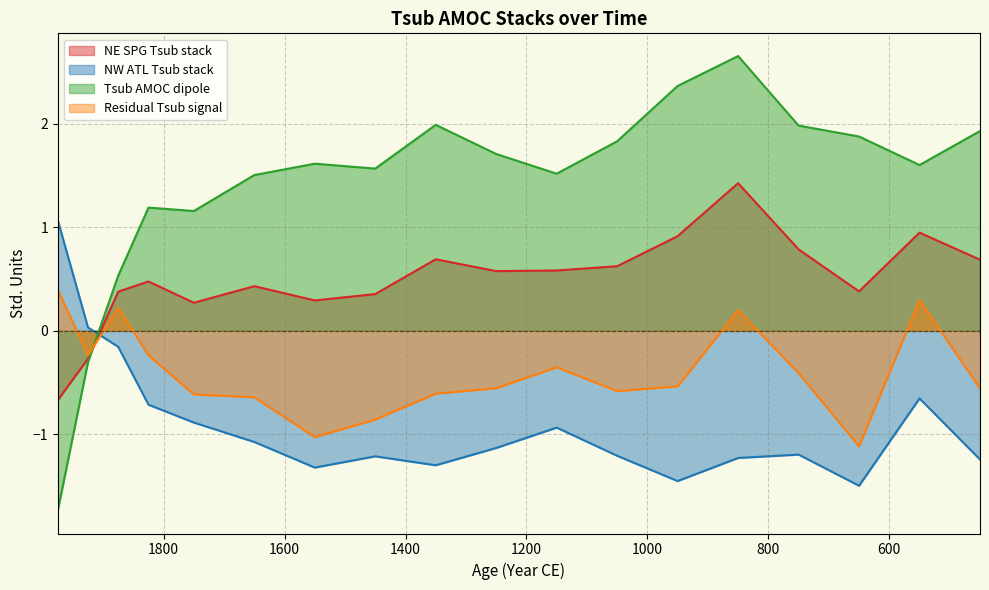

What is the total value across all series at 650?

-0.4